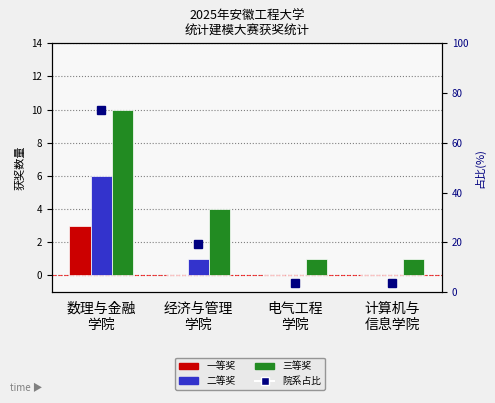

What is the greatest value displayed?

73.1